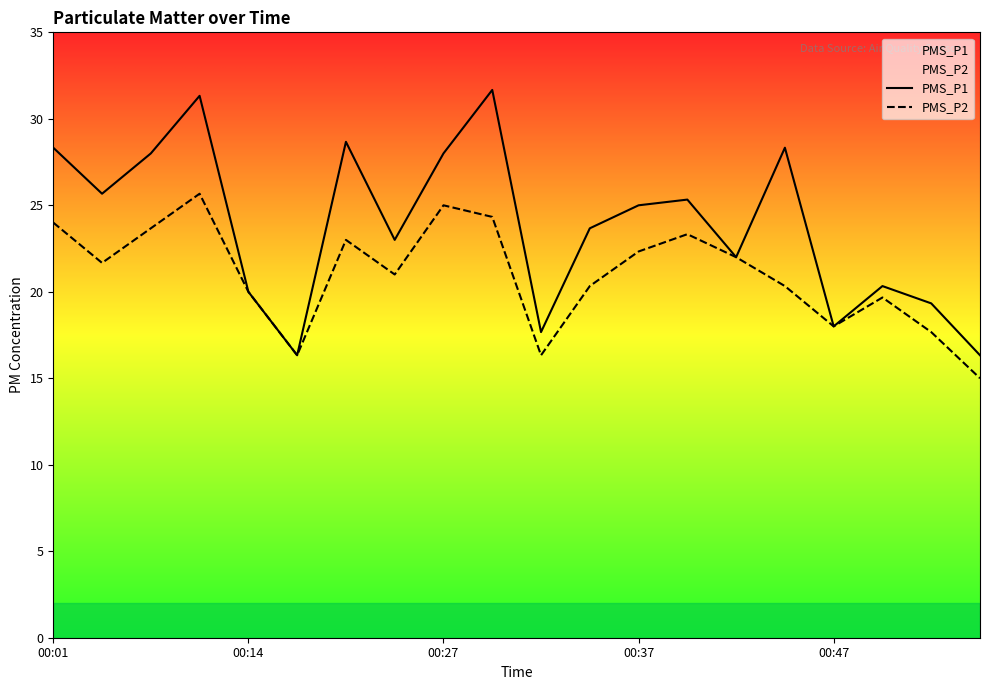

Which series has the largest range (max minus min)?

PMS_P1